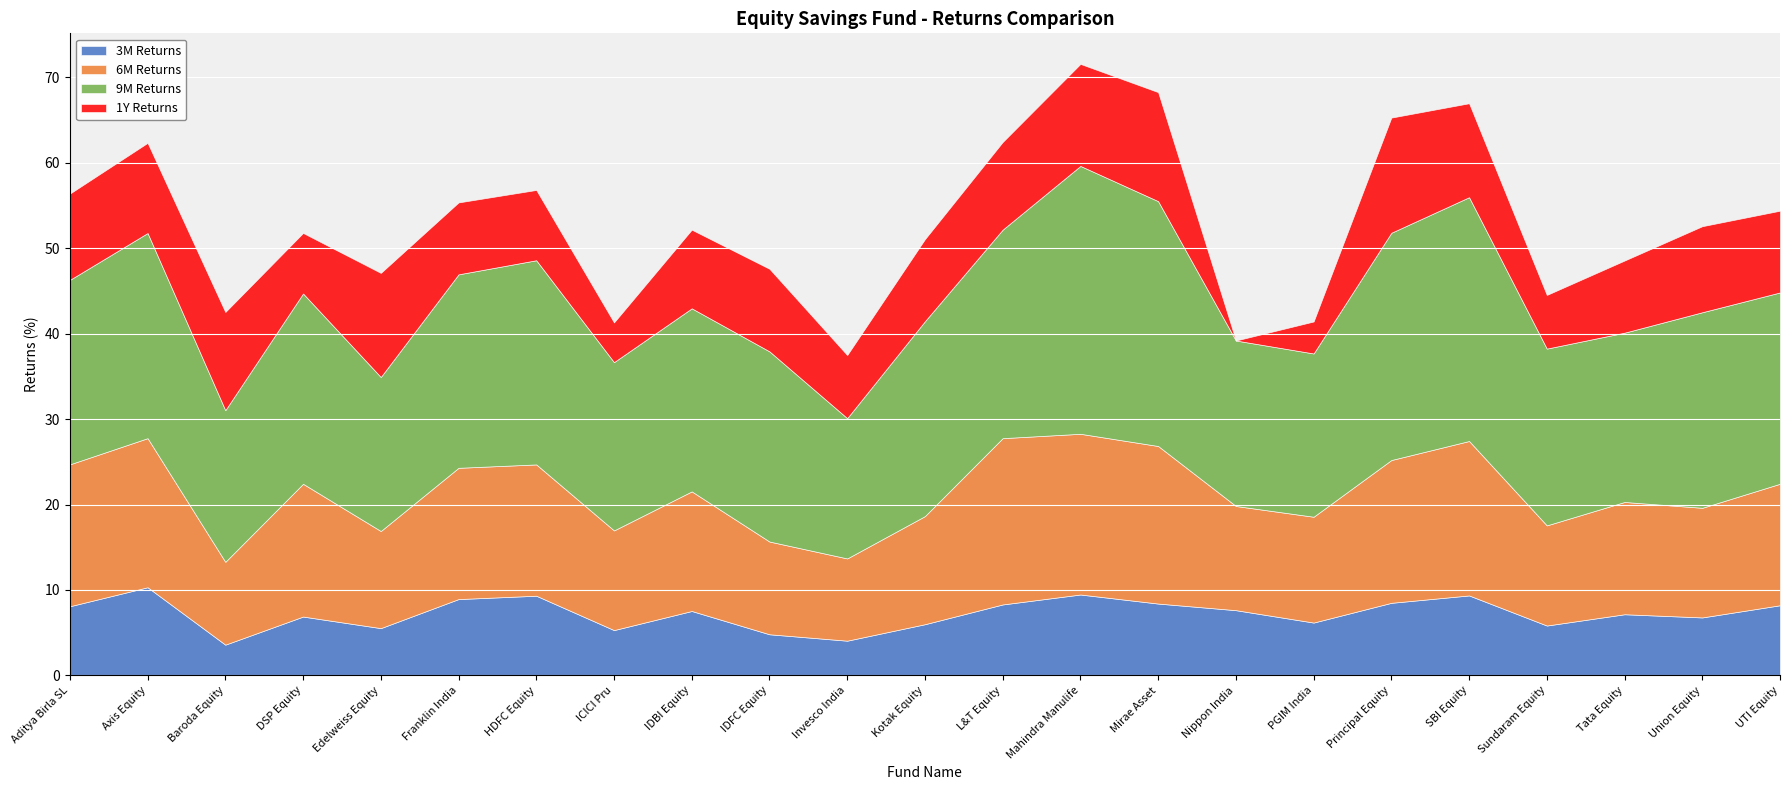

What is the approximate value of 3M Returns at Tata Equity?

7.2